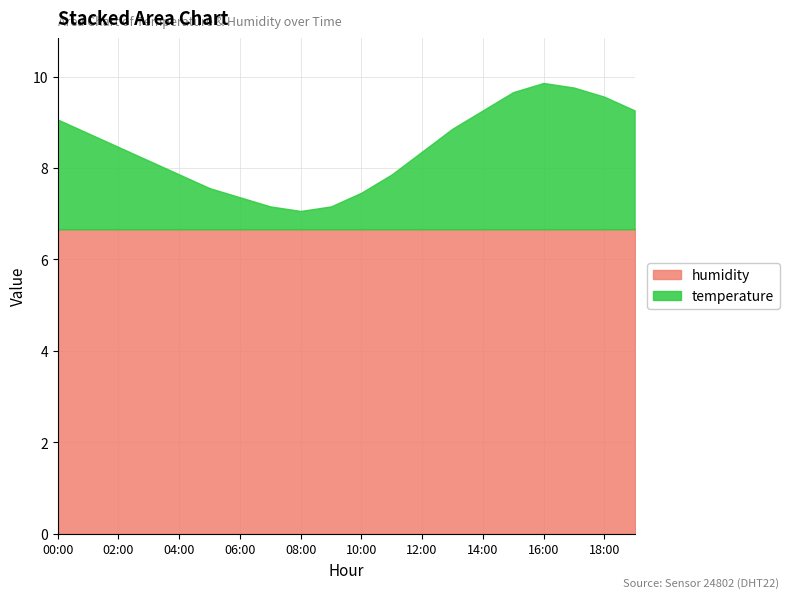

What is the maximum value for humidity?

6.7